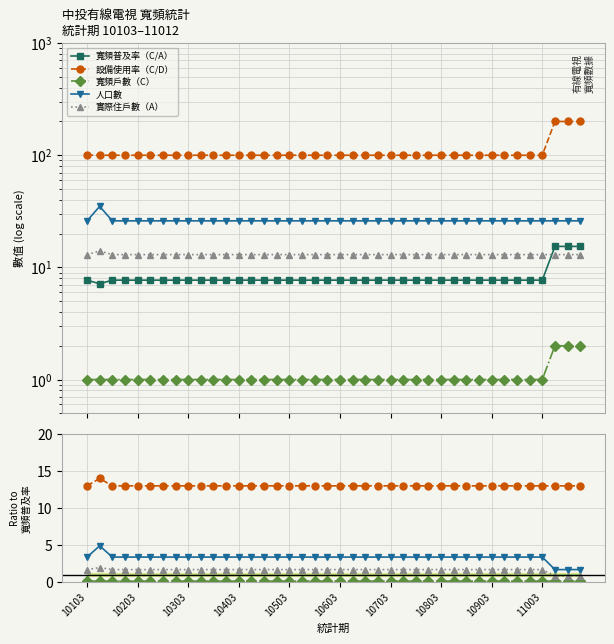

Which series changed the most between 27 and 29?

寬頻普及率（C/A）